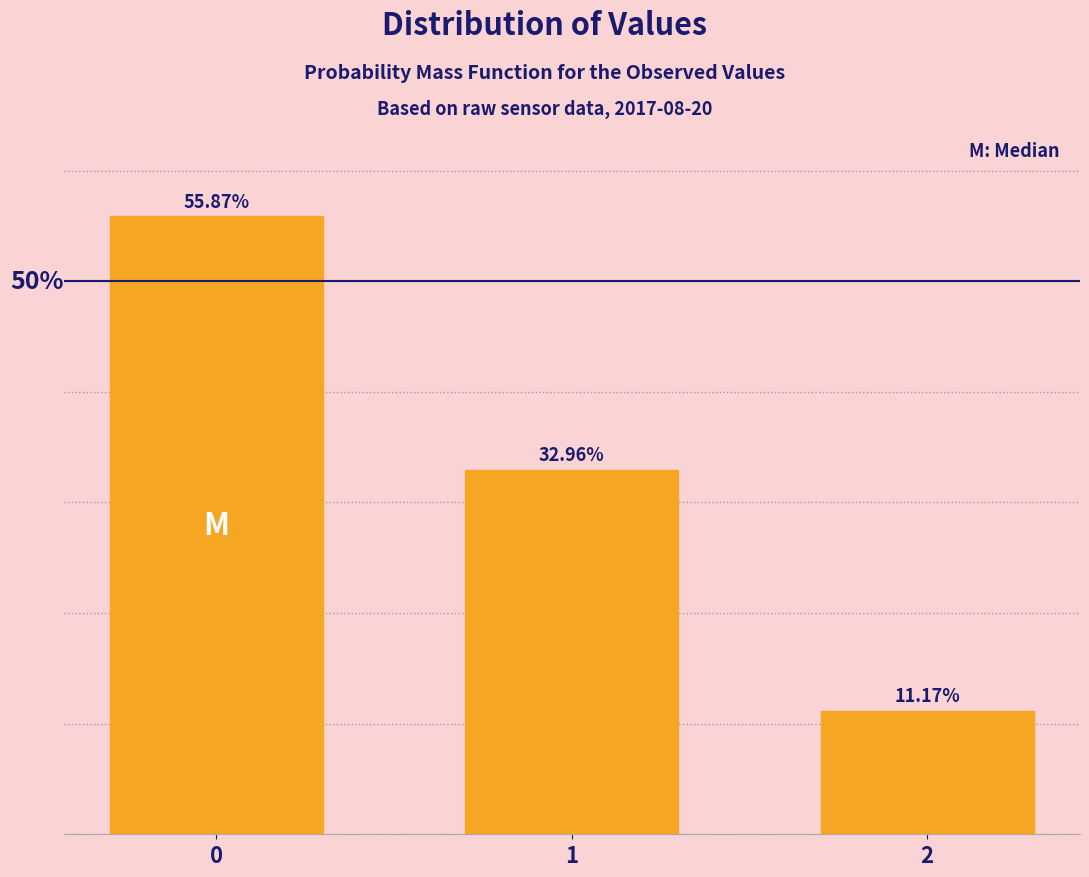

List the labels in order of value, smallest first.

2, 1, 0